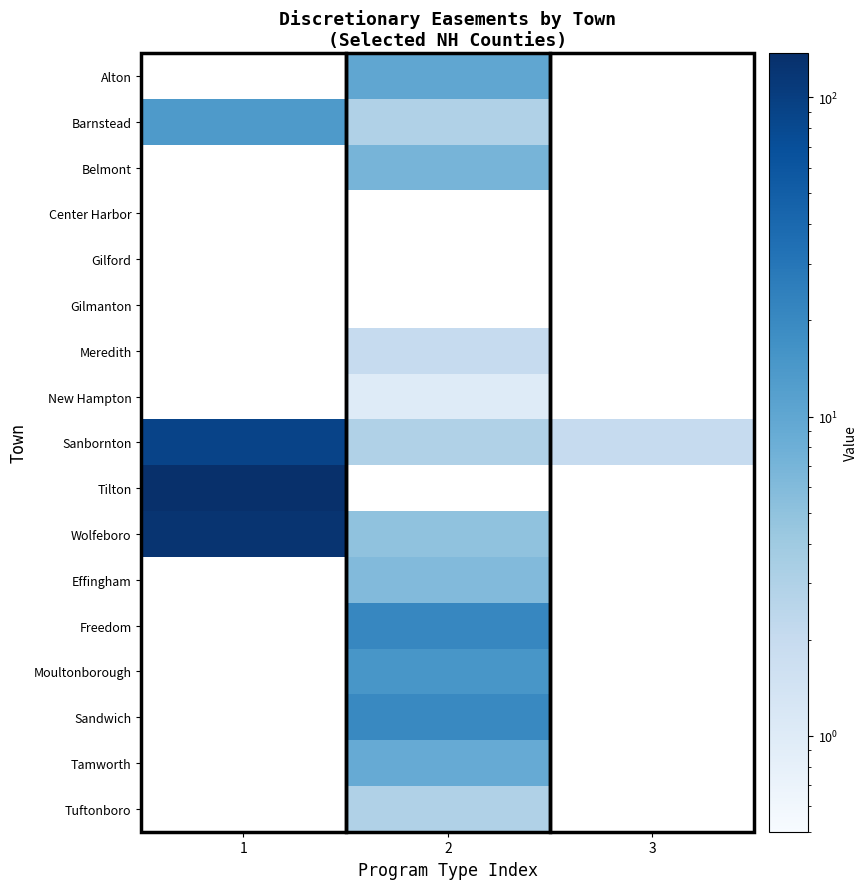

The Tamworth series shows 9.0 at 2. True or false?

True